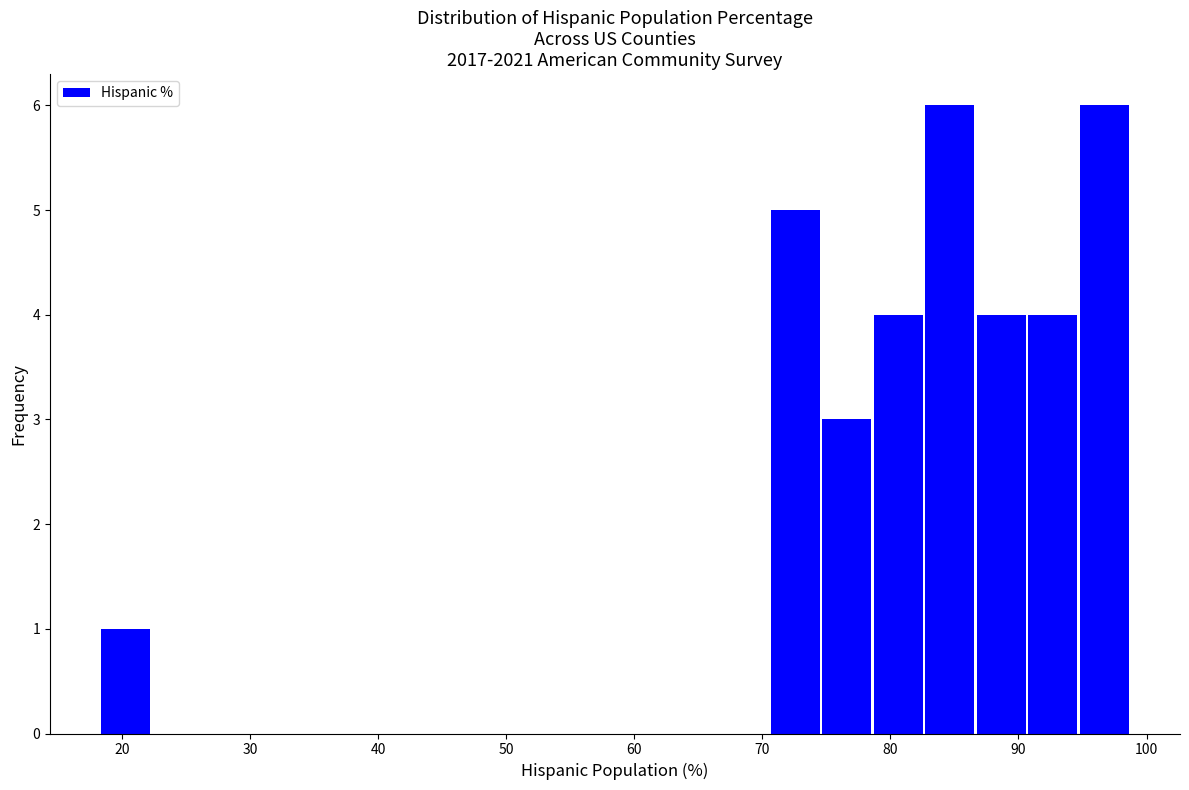

How tall is the bar that spans 95 to 99 on the x-axis? Neither the bar edges nor the heights are printed on the chart, so give them approximately, as read against the axes.

6